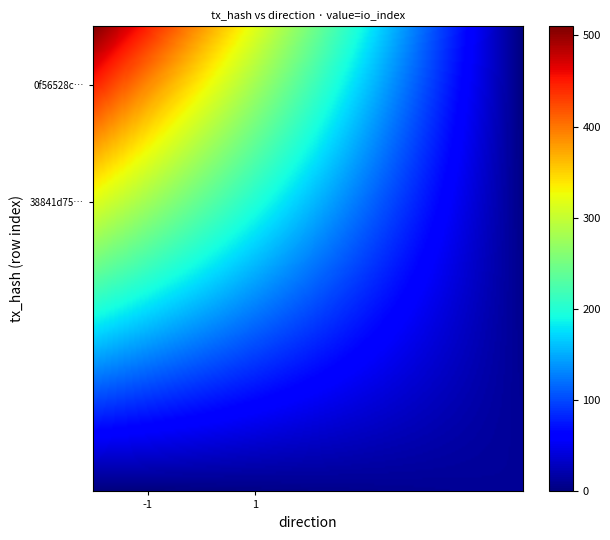

Is the value of 0f56528cfa002a81402fab40825aecd33ca3156 at io_index greater than the value of 38841d75805d5f67e4a4f05435e4cf570113854 at io_index?

Yes